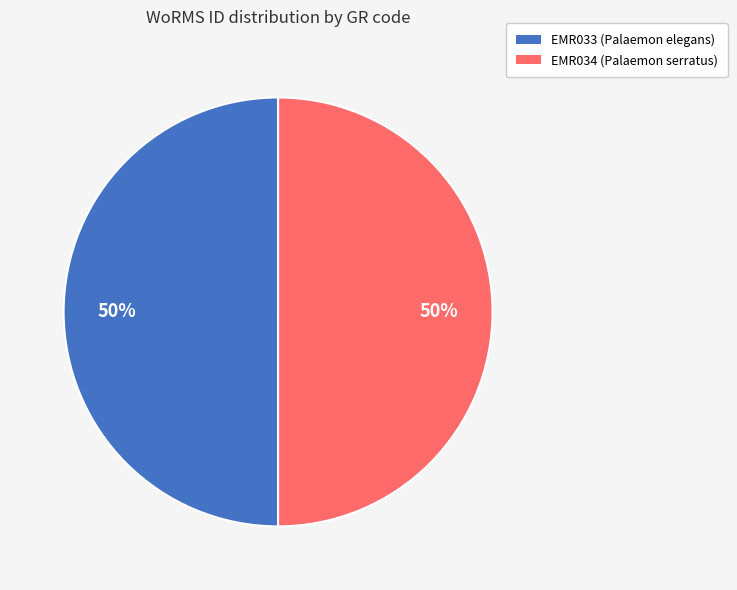

Combined, do EMR034 (Palaemon serratus) and EMR033 (Palaemon elegans) account for over 50%?

Yes